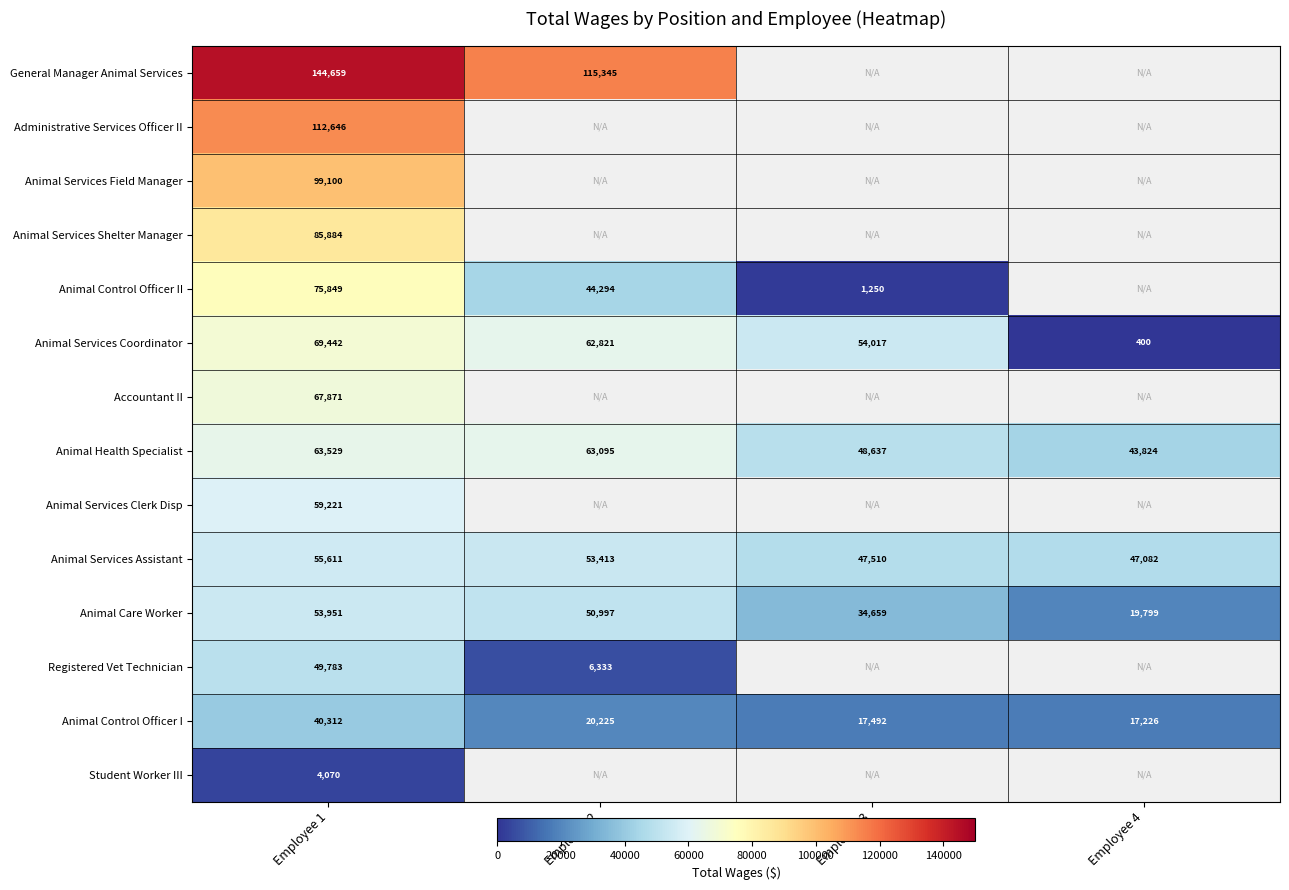

At which label does Animal Care Worker first exceed 50997?

Employee 1